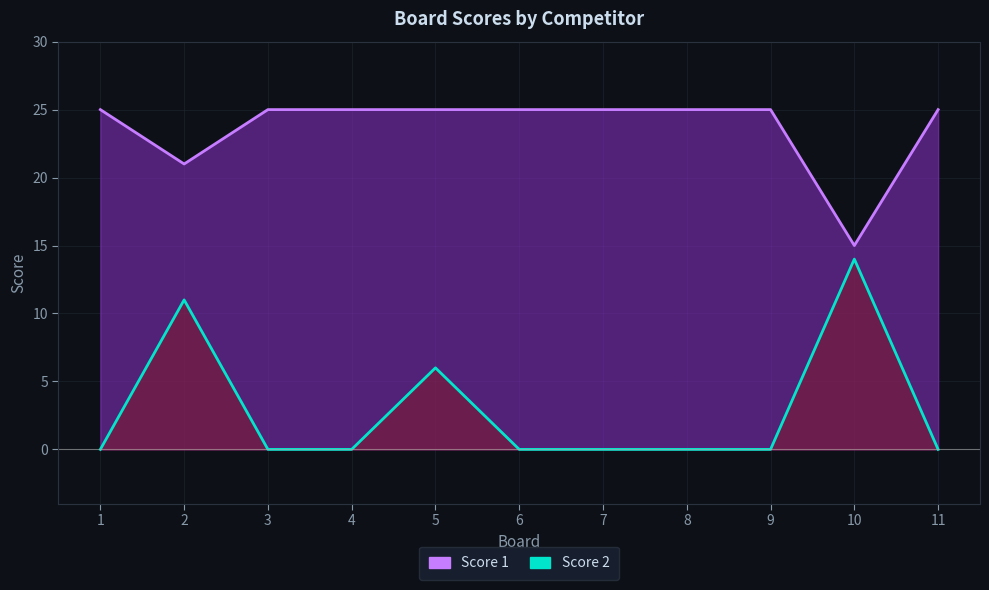

What is the sum of the Score 1 values at 2 and 10?

36